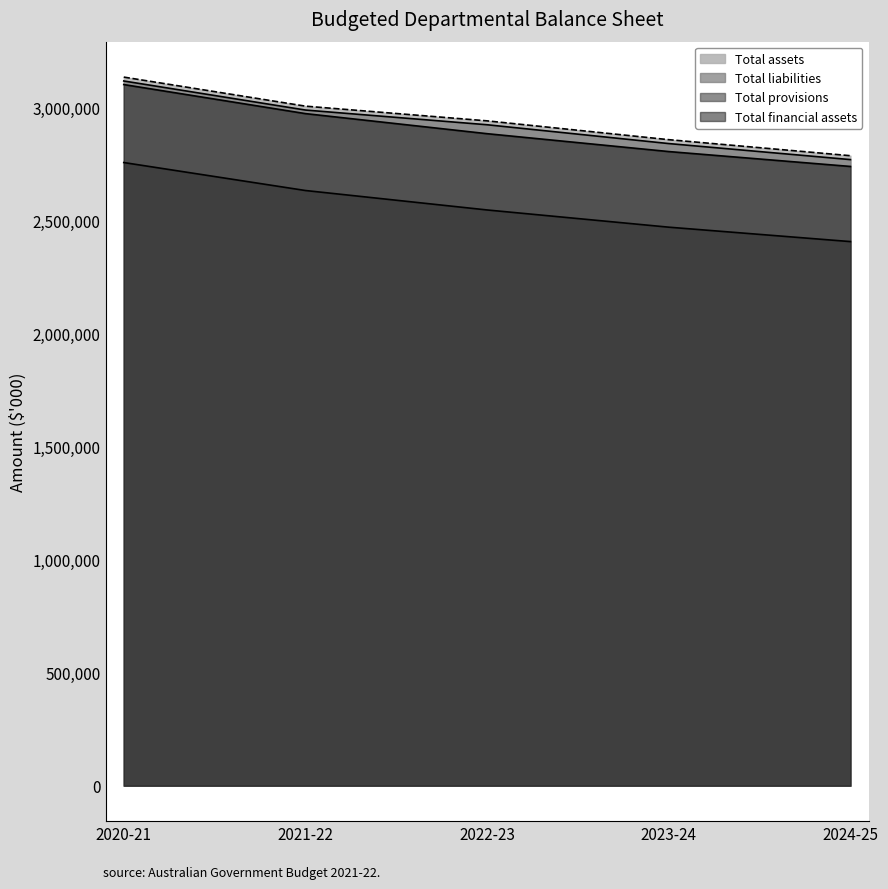

Which has a higher value, 2021-22 or 2022-23?

2021-22